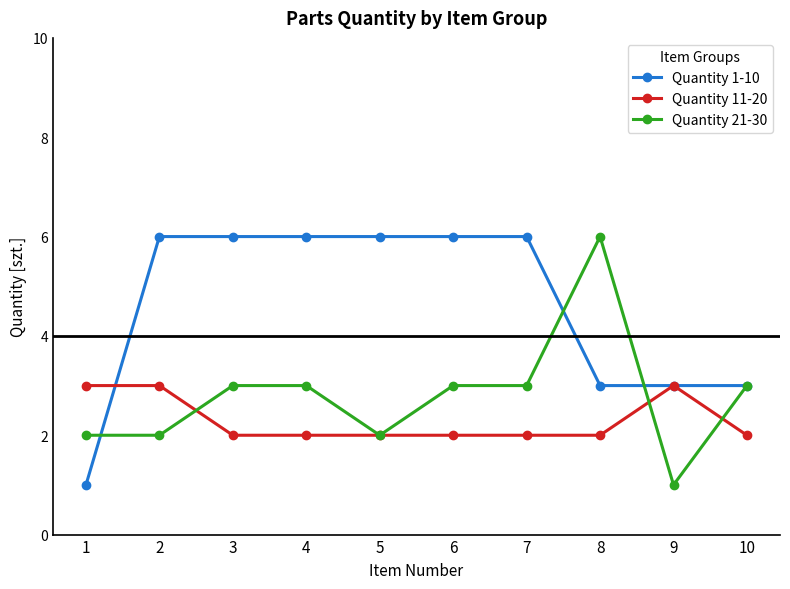

What is the difference between the maximum and second lowest values in the Quantity 1-10 series?

3